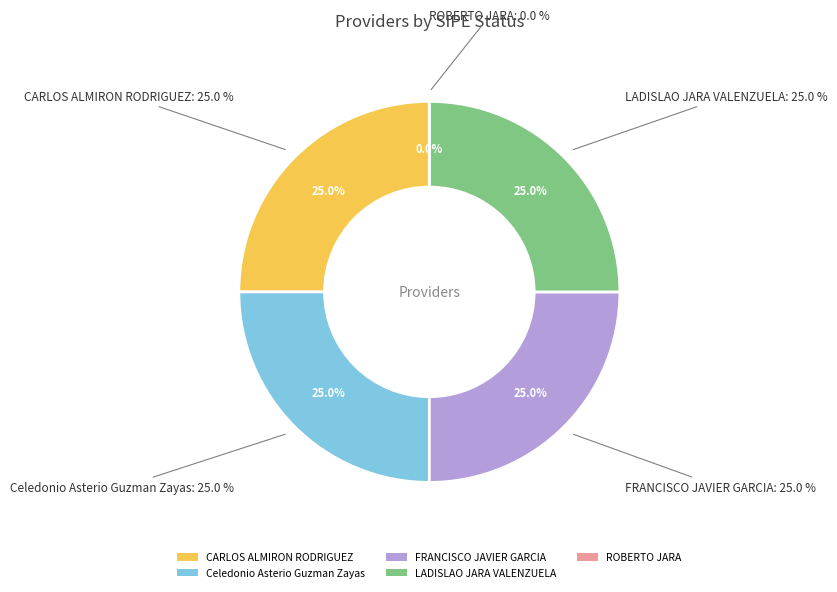

Which slice is the smallest?

ROBERTO JARA